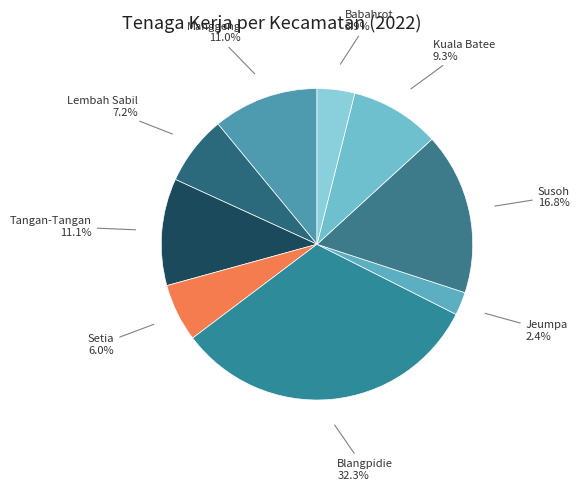

What percentage is the Kuala Batee slice, to the nearest percent?

9%